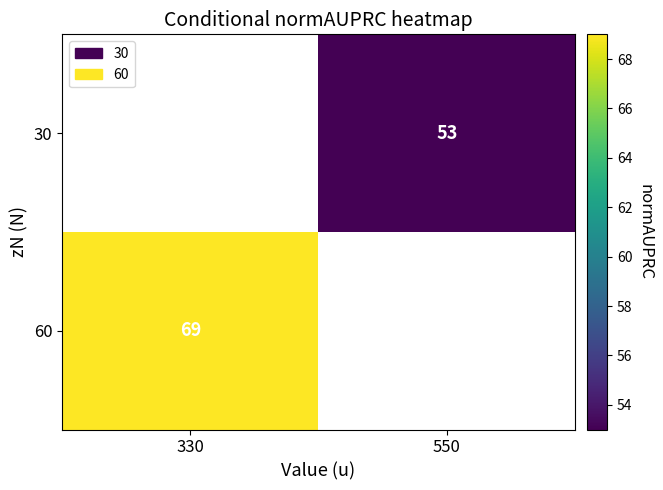

The value of 60 at 330 is 69. True or false?

True